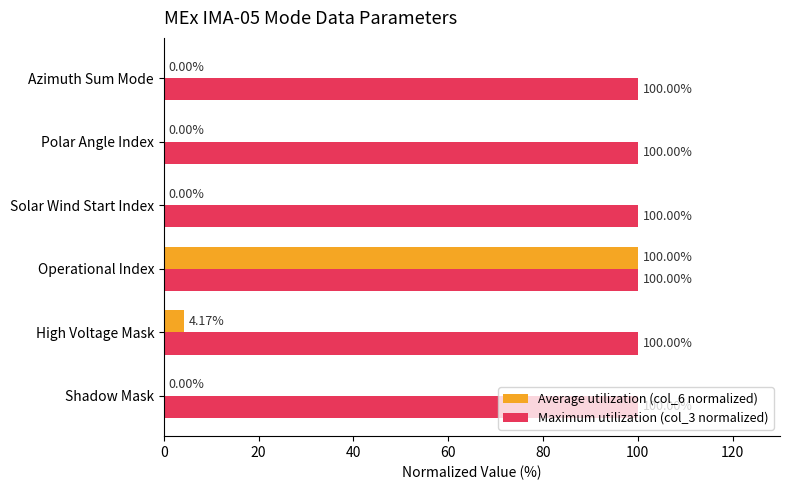

What is the sum of all Maximum utilization (col_3 normalized) values?

600.0